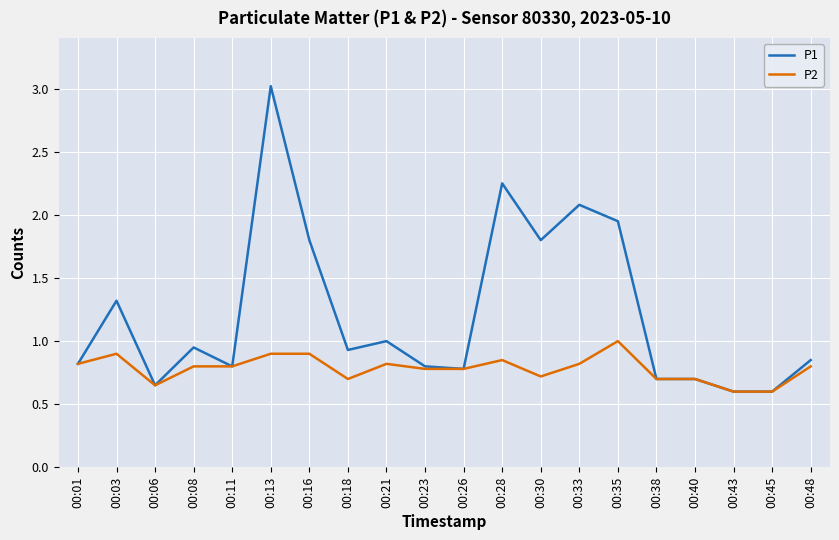

What is the spread (max minus min) of values at 00:33?

1.3